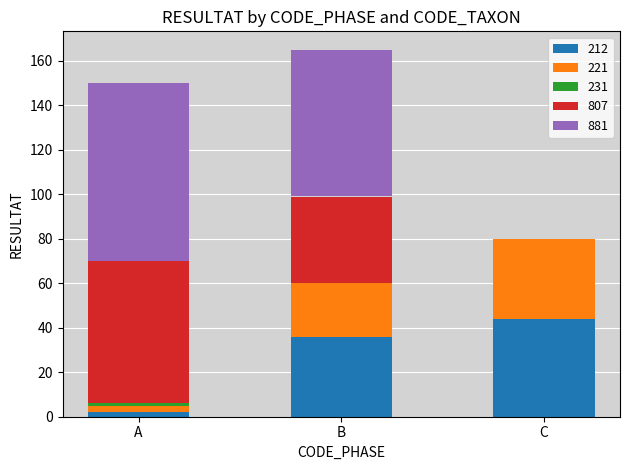

At which label does 212 reach its peak?

C